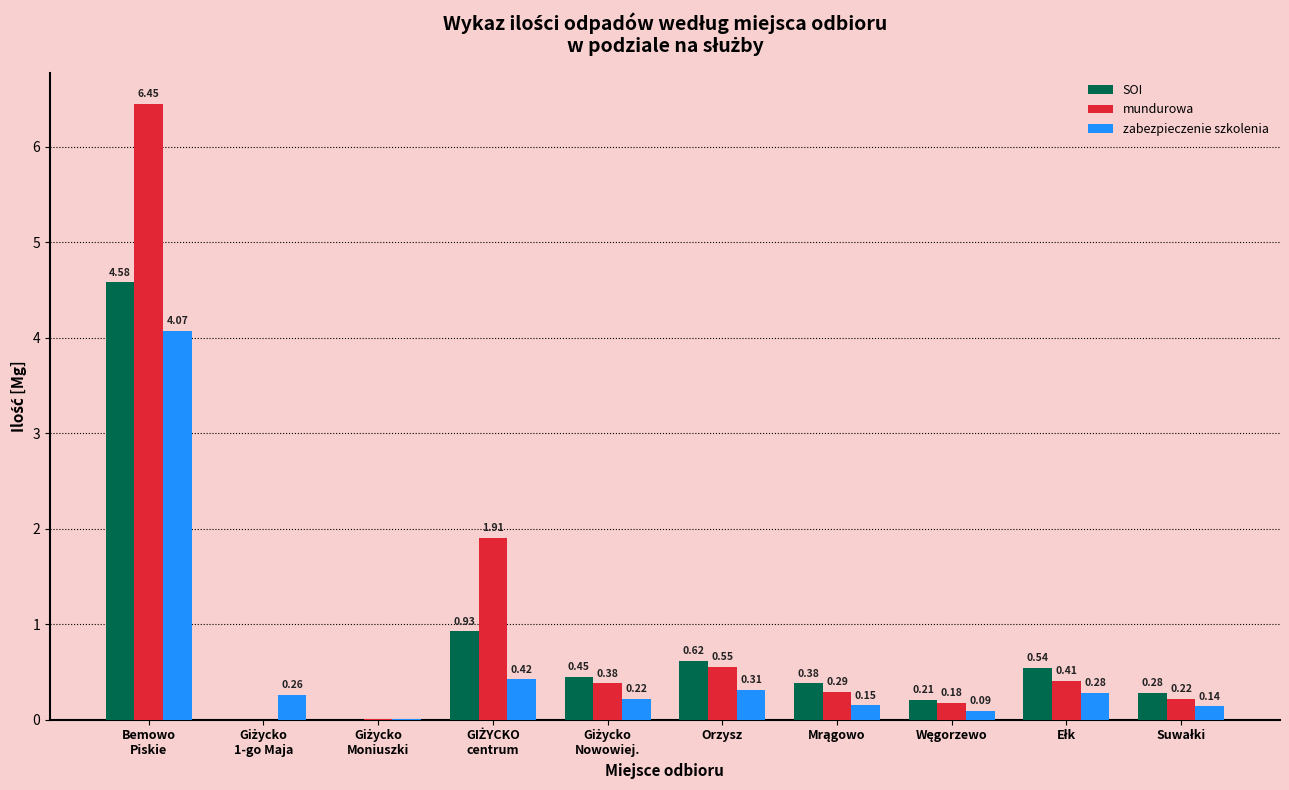

Which series has the largest total across all categories?

mundurowa